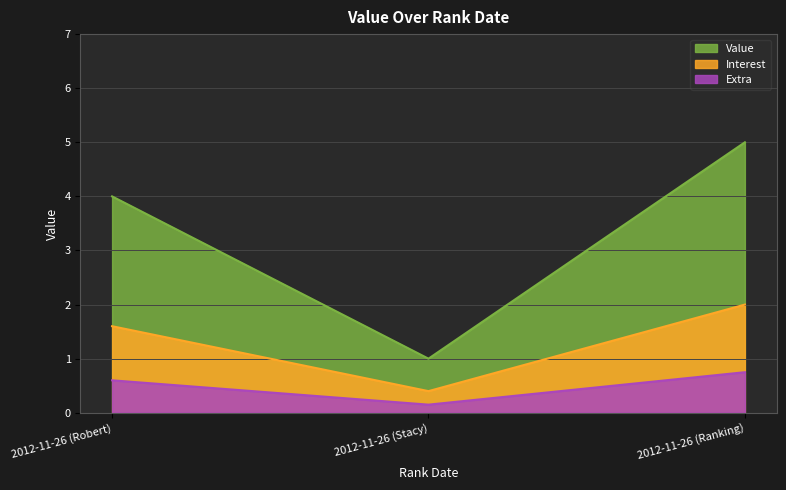

What is the difference between the values at 2012-11-26 (Robert) and 2012-11-26 (Ranking)?

1